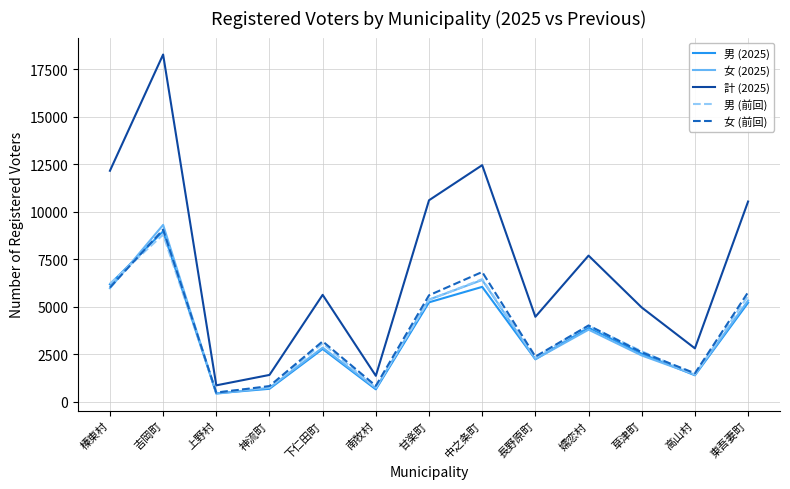

Is it true that 男 (前回) equals 6208 at 榛東村?

True